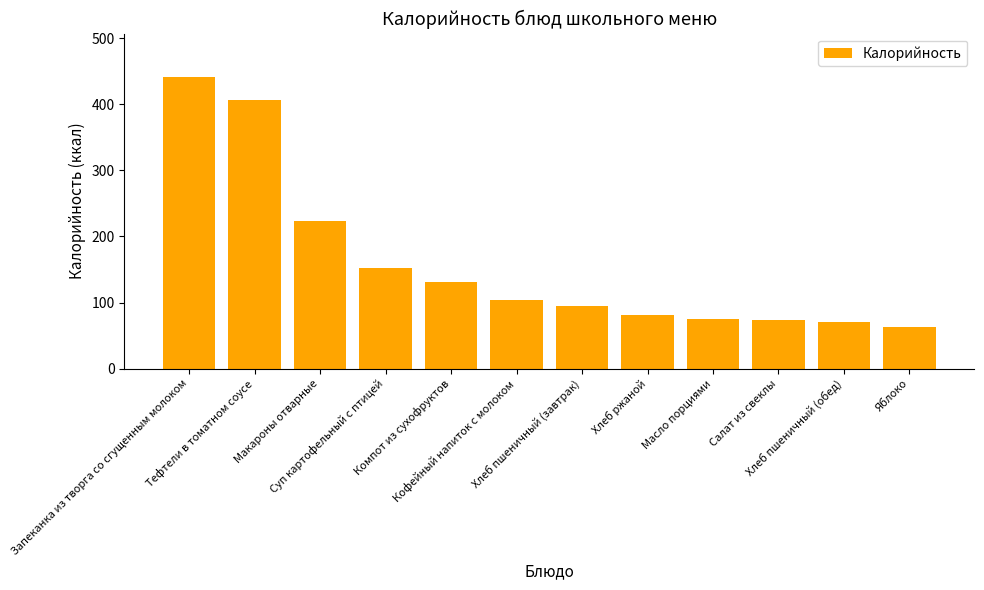

Is it true that the value at Тефтели в томатном соусе is 407.2?

True